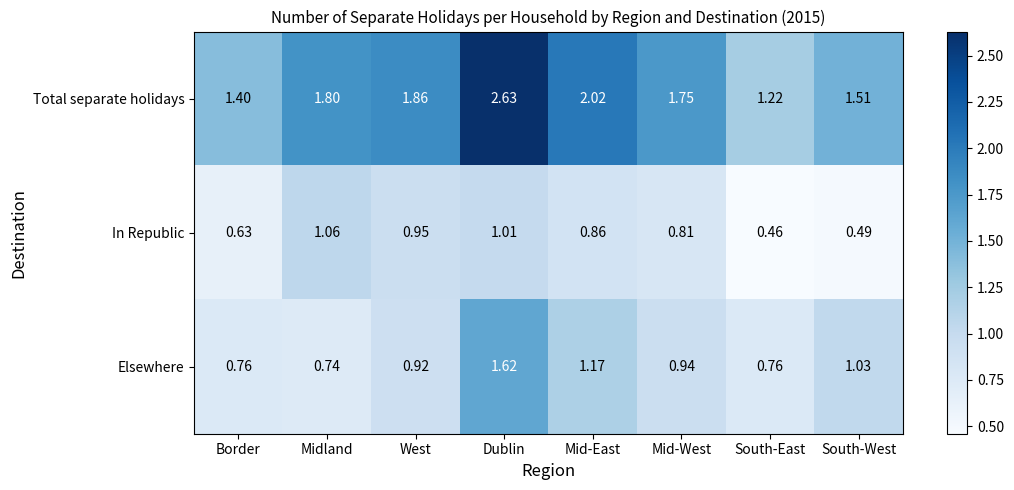

Which series has the largest total across all categories?

Total separate holidays